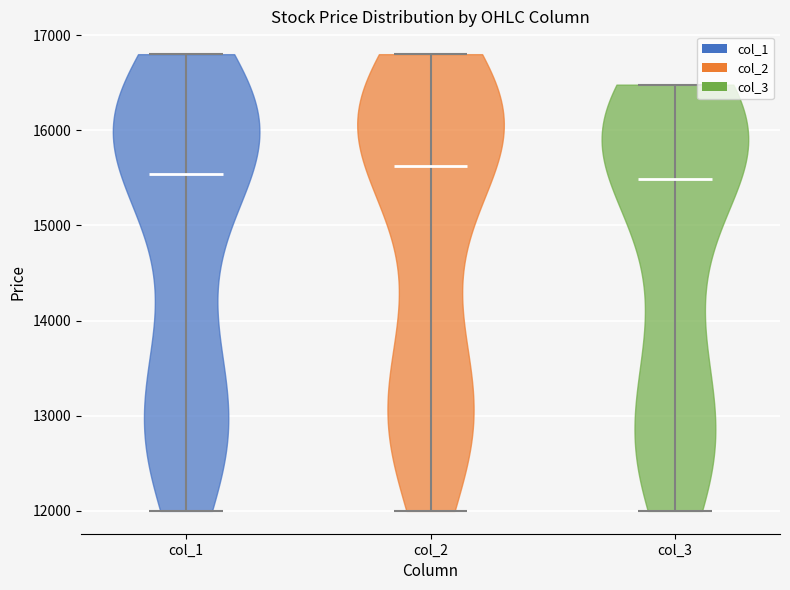

Where does the median line of the violin for col_2 sit on the y-axis? The values are not printed on the chart, so give them approximately, as read against the axis.

15600